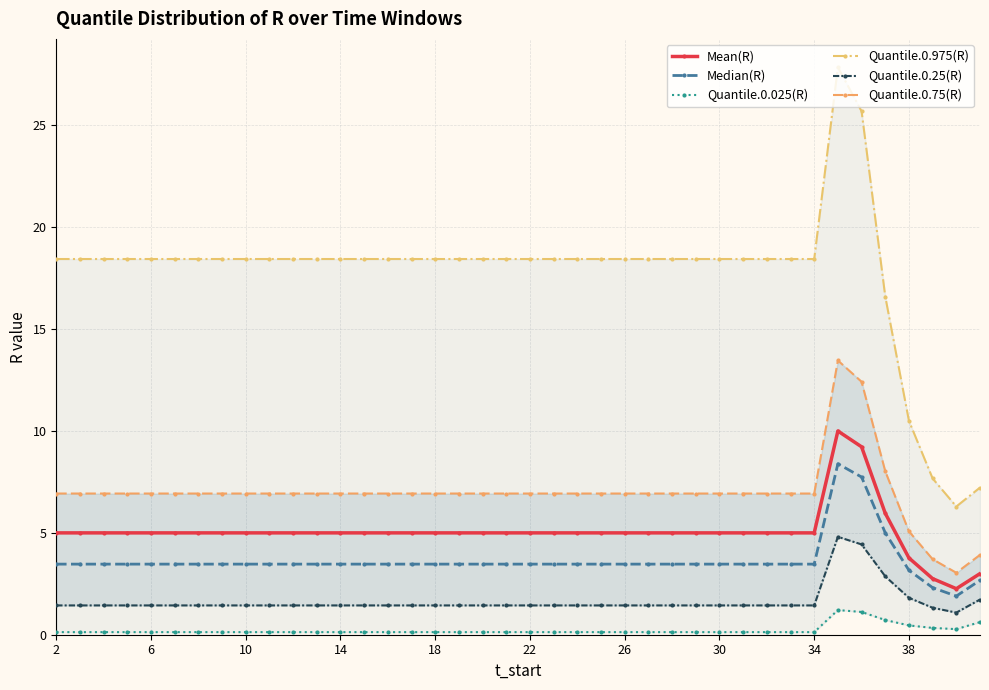

True or false: Mean(R) has a value of 7.7 at 34.

False